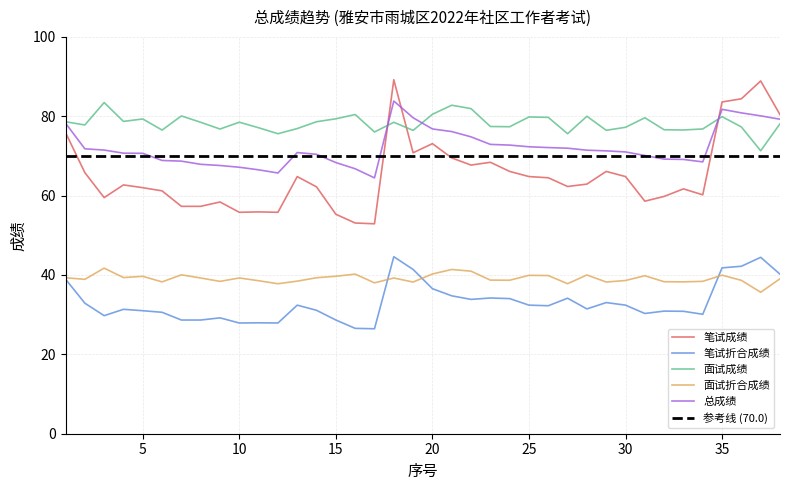

True or false: 面试折合成绩 and 笔试成绩 intersect in this chart.

False